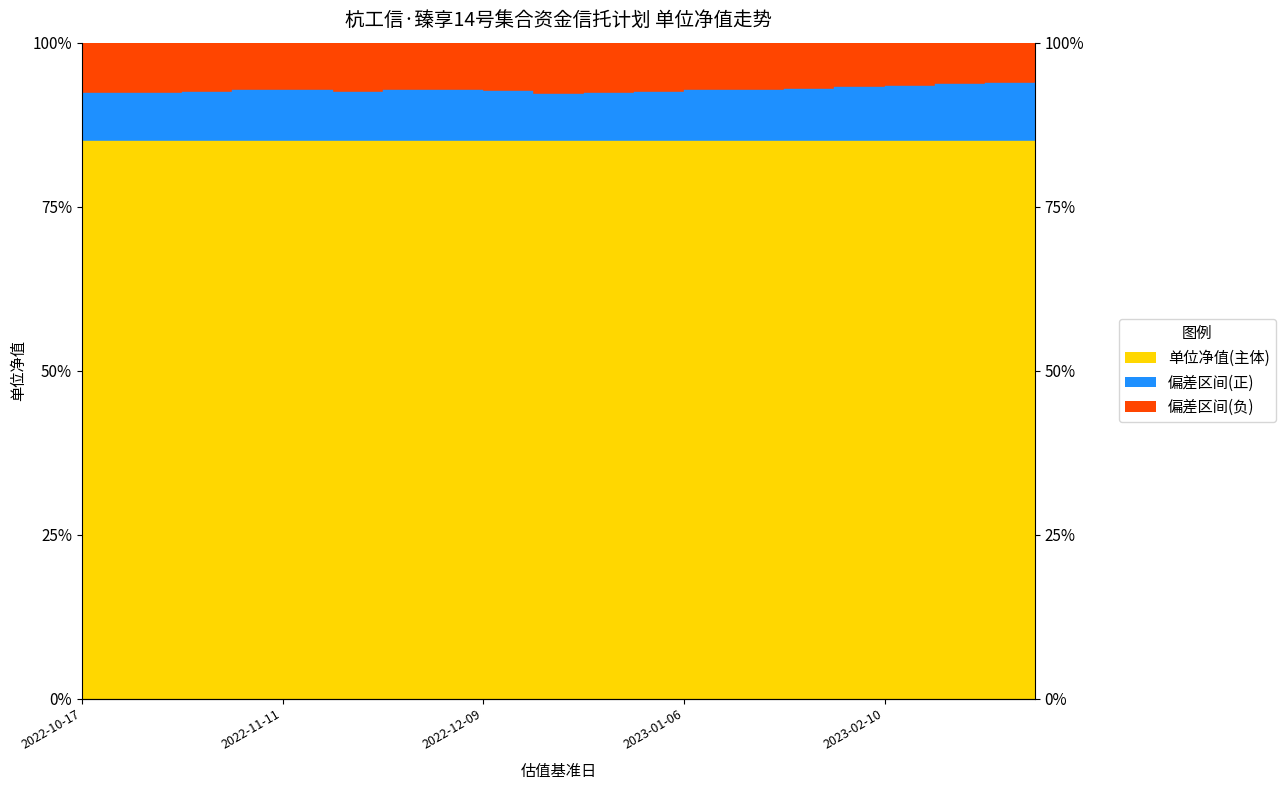

Read the value at 2023-02-17.

93.7